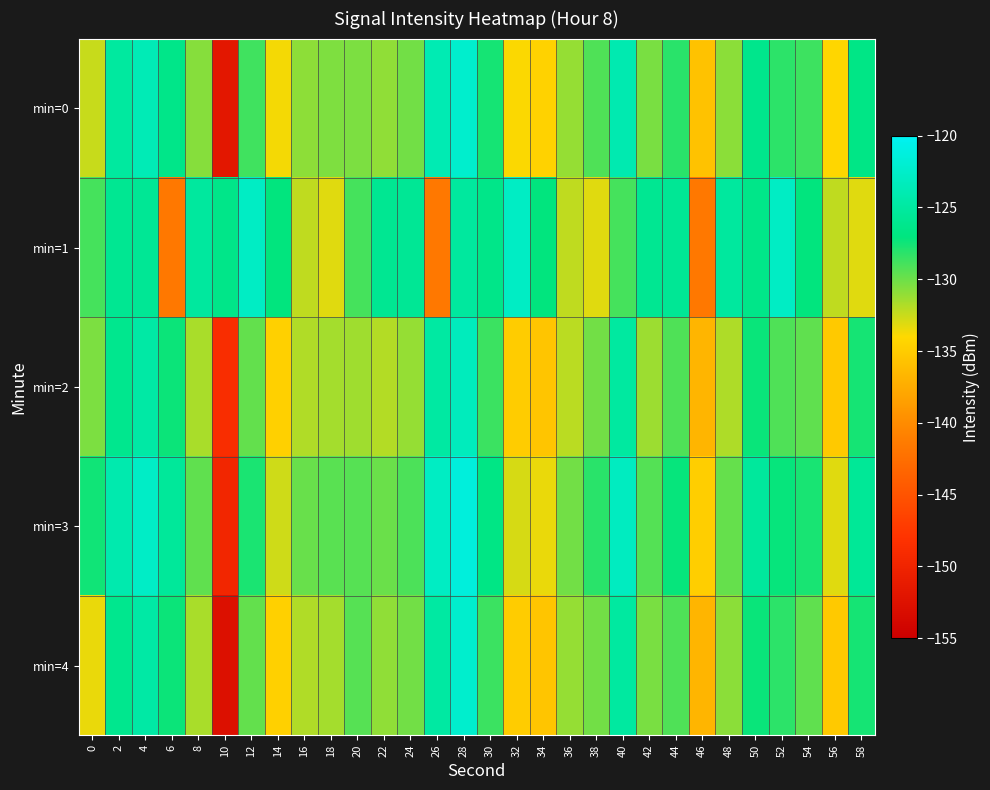

Reading right to left, what are all the values shown in this chart?

min=0: 58=-126.6	56=-134.2	54=-128.7	52=-128.2	50=-126.2	48=-130.8	46=-135.8	44=-128.2	42=-130.3	40=-124.0	38=-129.2	36=-131.1	34=-134.5	32=-133.9	30=-127.6	28=-122.3	26=-123.9	24=-130.1	22=-131.0	20=-130.4	18=-130.5	16=-130.9	14=-133.7	12=-128.8	10=-151.7	8=-130.7	6=-126.4	4=-123.7	2=-125.1	0=-132.5
min=1: 58=-133.2	56=-132.3	54=-127.1	52=-122.8	50=-126.4	48=-125.1	46=-141.7	44=-125.7	42=-125.8	40=-129.0	38=-133.2	36=-132.3	34=-127.1	32=-122.8	30=-126.4	28=-125.1	26=-141.7	24=-125.7	22=-125.8	20=-129.0	18=-133.2	16=-132.3	14=-127.1	12=-122.8	10=-126.4	8=-125.1	6=-141.7	4=-125.7	2=-125.8	0=-129.0
min=2: 58=-127.6	56=-135.2	54=-129.7	52=-129.2	50=-127.2	48=-131.8	46=-136.8	44=-129.2	42=-131.3	40=-125.0	38=-130.2	36=-132.1	34=-135.5	32=-134.9	30=-128.6	28=-123.3	26=-124.9	24=-131.1	22=-132.0	20=-131.4	18=-131.5	16=-131.9	14=-134.7	12=-129.8	10=-148.7	8=-131.7	6=-127.4	4=-124.7	2=-126.1	0=-130.5
min=3: 58=-125.6	56=-133.2	54=-127.7	52=-127.2	50=-125.2	48=-129.8	46=-134.8	44=-127.2	42=-129.3	40=-123.0	38=-128.2	36=-130.1	34=-133.5	32=-132.9	30=-126.6	28=-121.3	26=-122.9	24=-129.1	22=-130.0	20=-129.4	18=-129.5	16=-129.9	14=-132.7	12=-127.8	10=-149.7	8=-129.7	6=-125.4	4=-122.7	2=-124.1	0=-127.5
min=4: 58=-127.6	56=-135.2	54=-129.7	52=-128.2	50=-127.2	48=-130.8	46=-136.8	44=-129.2	42=-130.3	40=-125.0	38=-130.2	36=-131.1	34=-135.5	32=-134.9	30=-128.6	28=-122.3	26=-124.9	24=-130.1	22=-131.0	20=-129.4	18=-131.5	16=-131.9	14=-134.7	12=-129.8	10=-152.7	8=-131.7	6=-127.4	4=-124.7	2=-126.1	0=-133.5